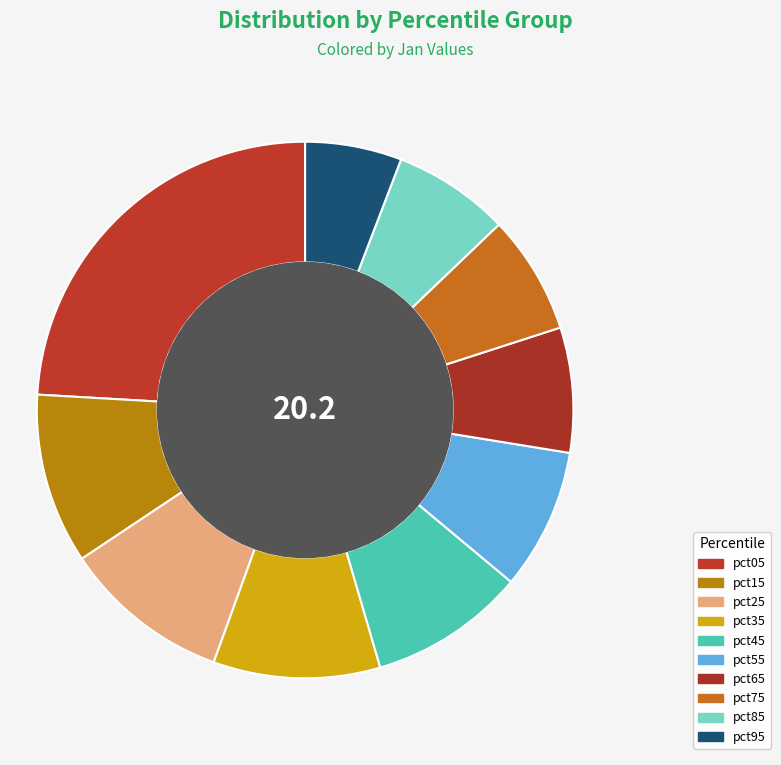

How many slices are in this pie chart?

10